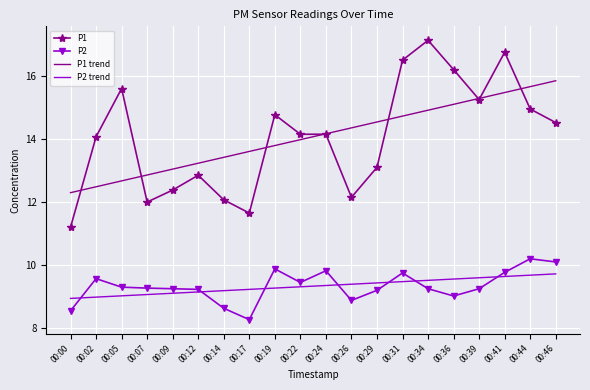

True or false: P2 has a value of 16.2 at 00:02.

False